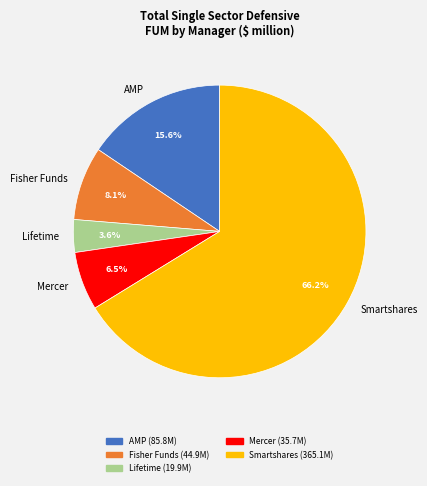

Which slice is the smallest?

Lifetime